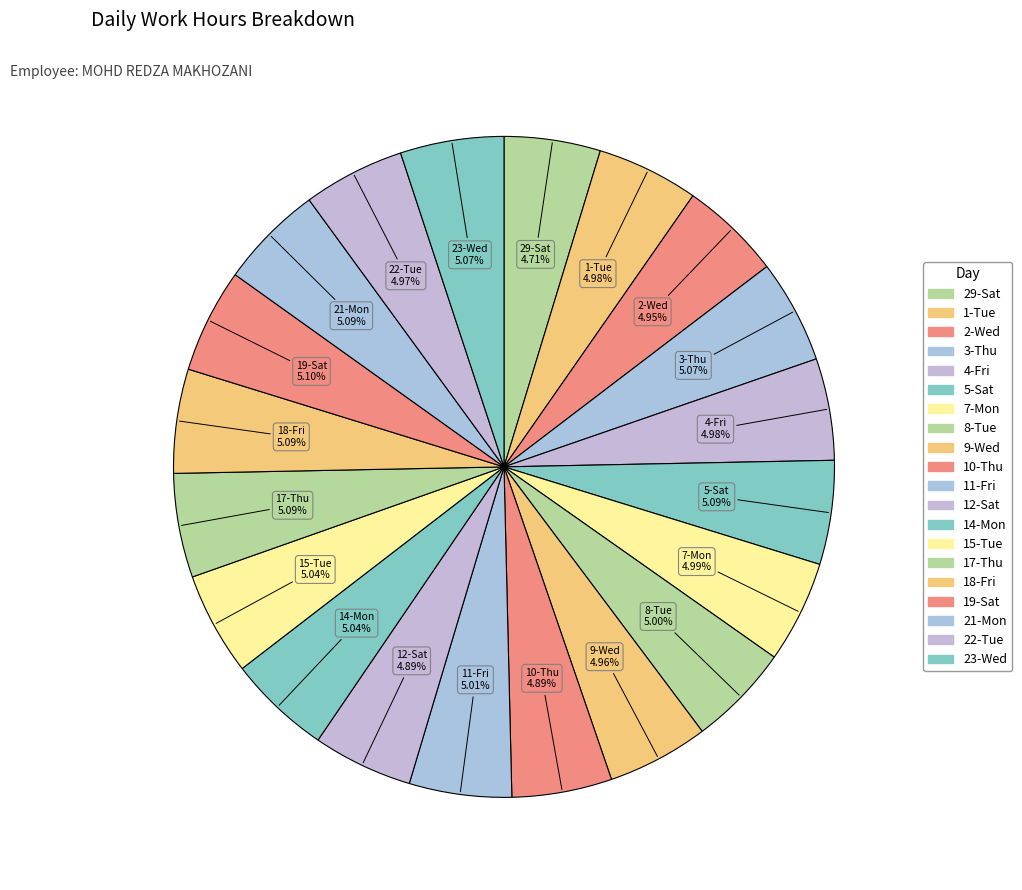

Is it true that 22-Tue is 5% of the pie?

True